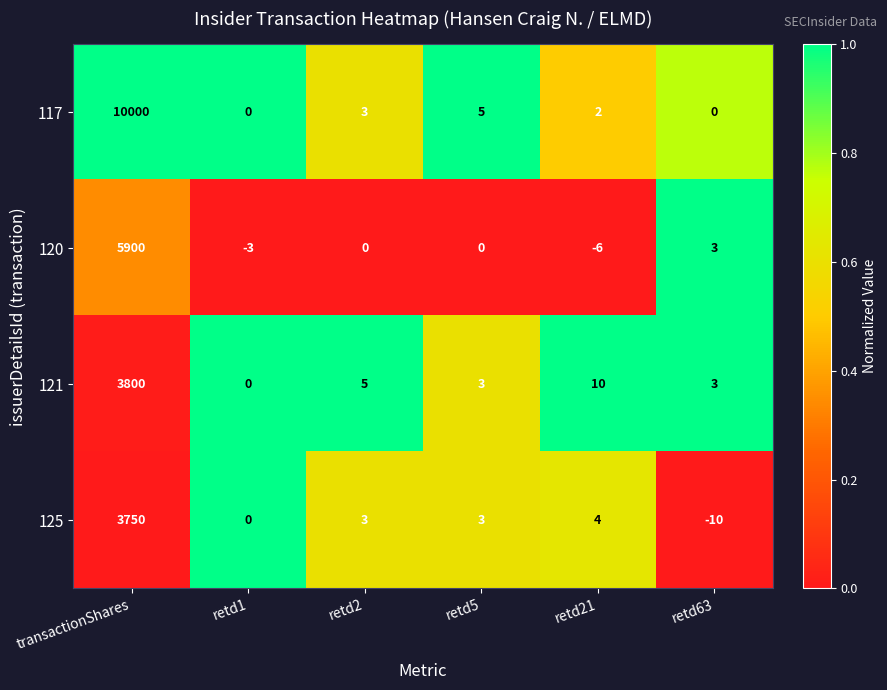

Which category has the lowest value across all series?

retd63